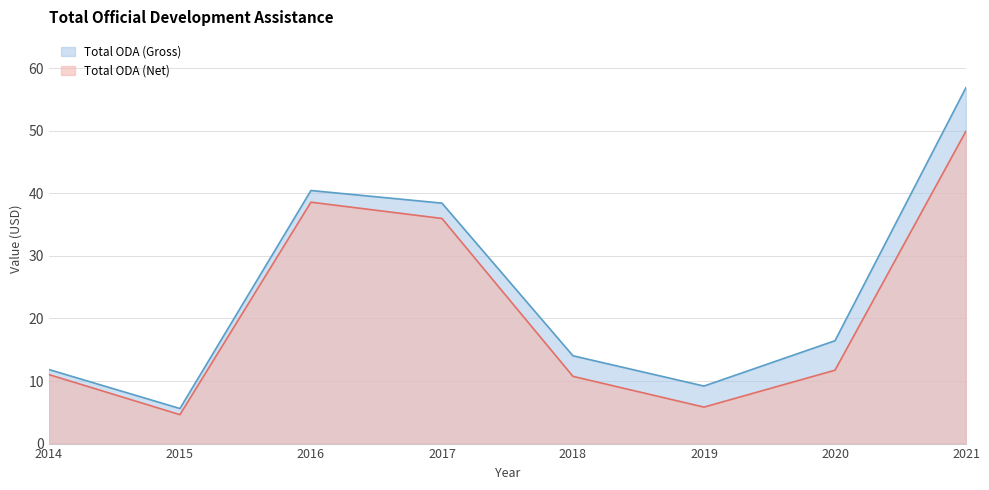

What is the value of the Total ODA (Net) point at the 6th from the left?

5.8